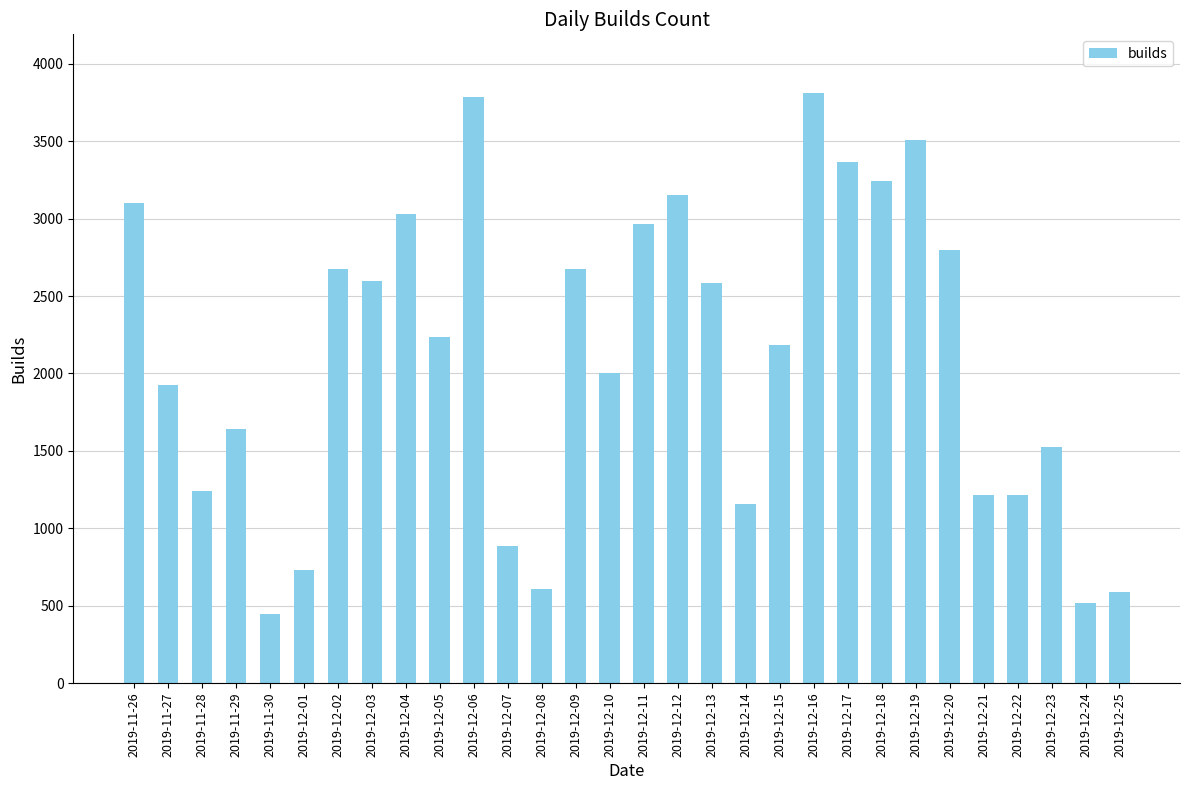

Which has a higher value, 2019-11-28 or 2019-12-18?

2019-12-18